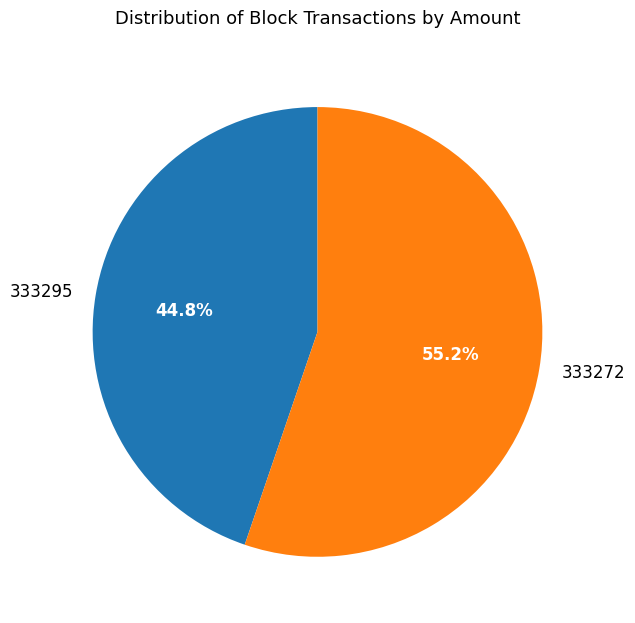

Which category has the biggest portion of the pie?

333272